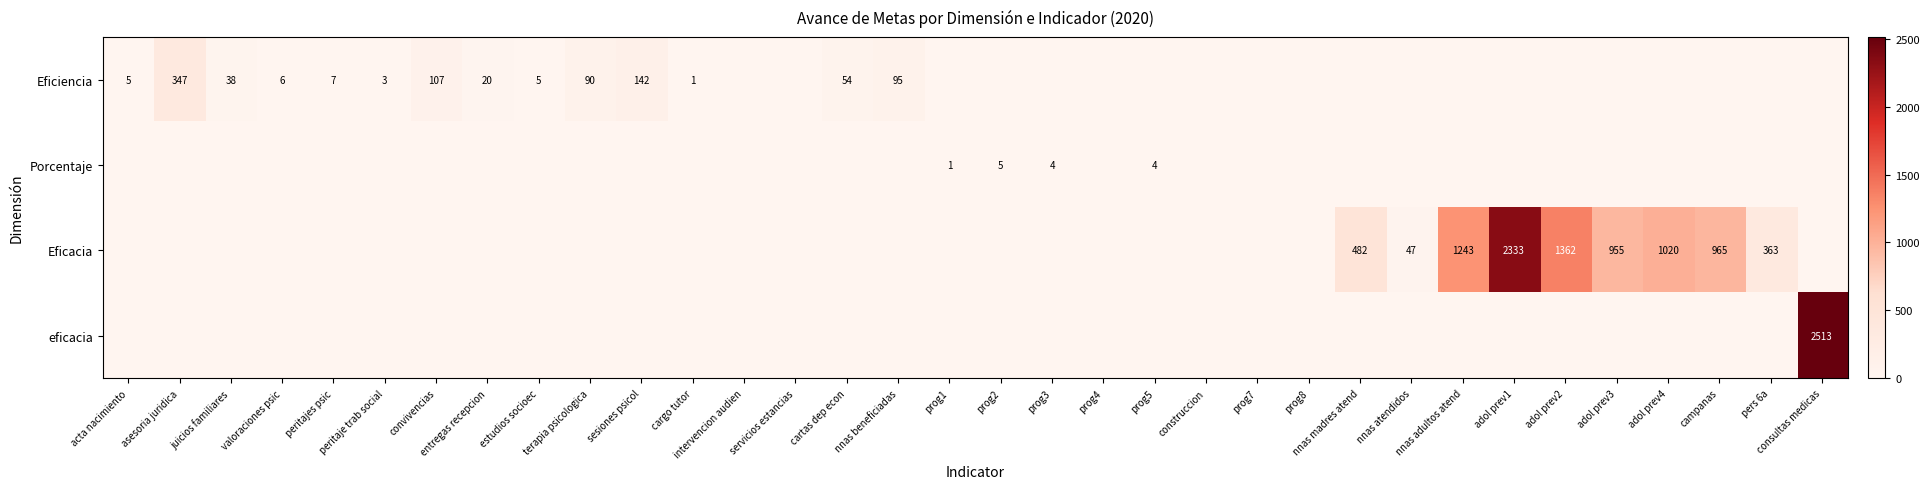

At which category is the sum across all series the highest?

consultas medicas